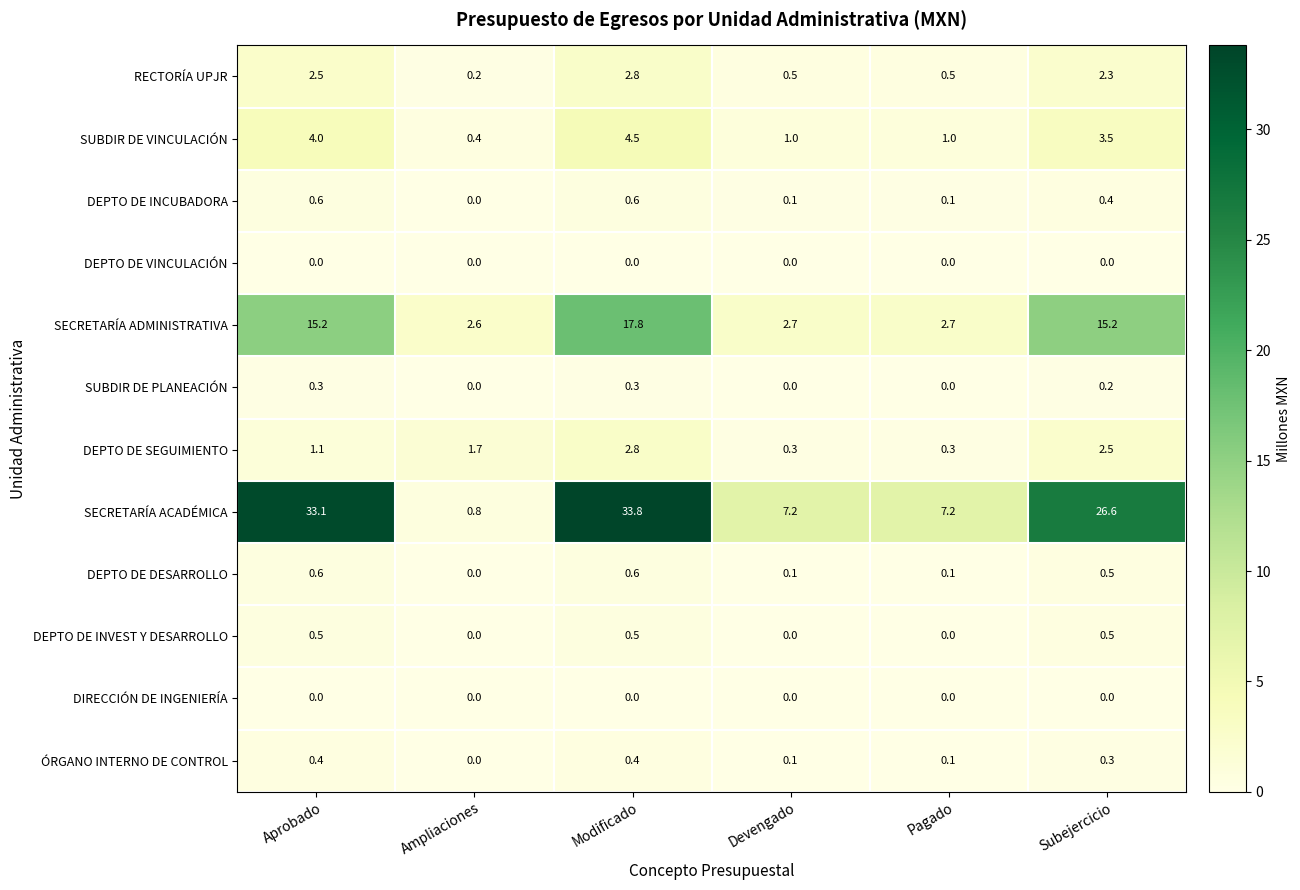

What is the difference between the maximum and second lowest values in the SUBDIR DE PLANEACIÓN series?

0.3